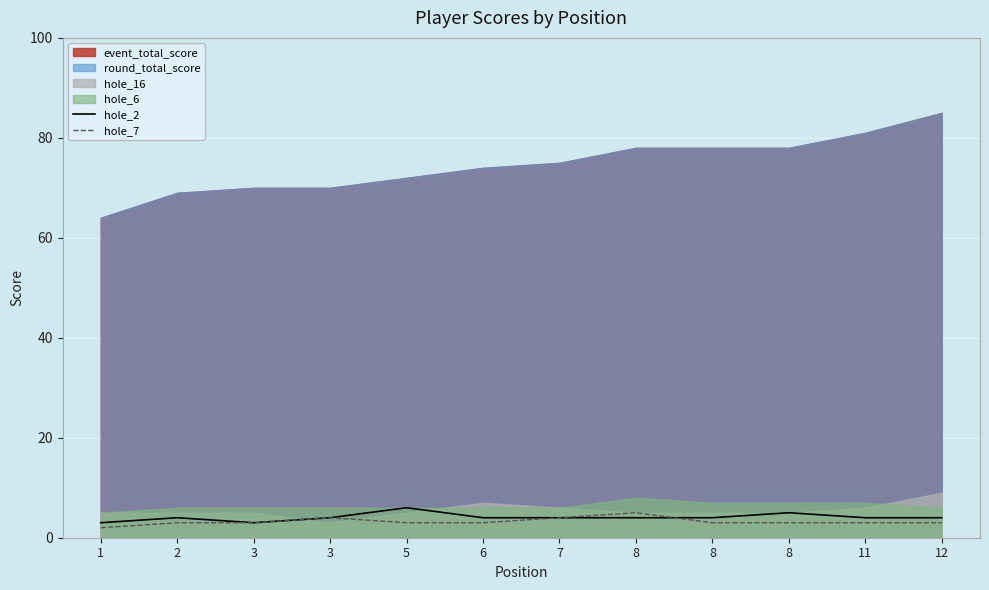

At which category is the sum across all series the highest?

5